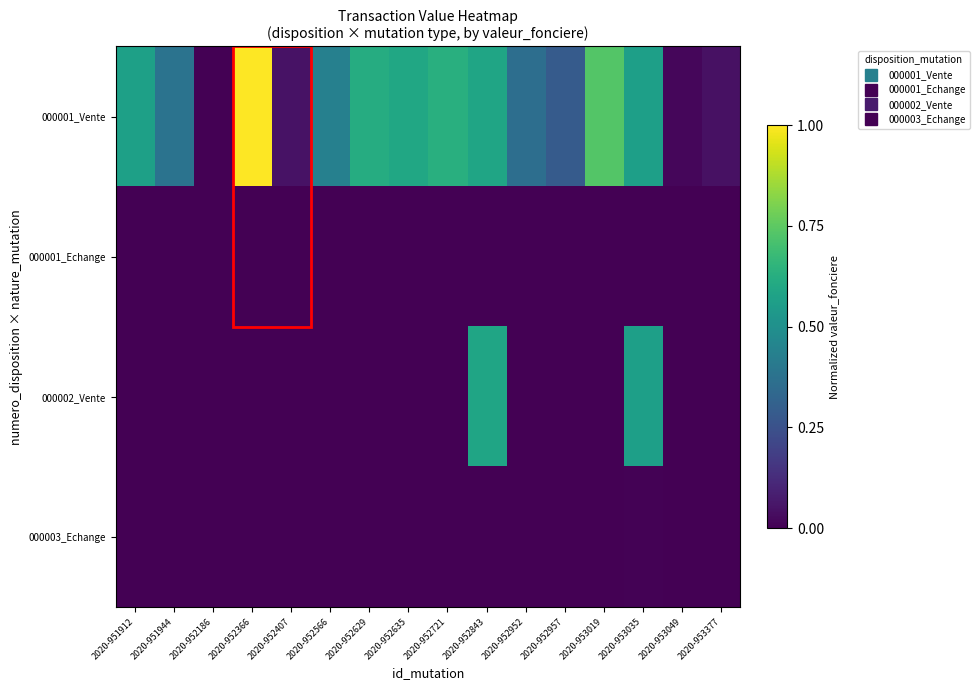

At which category is the sum across all series the highest?

2020-952843